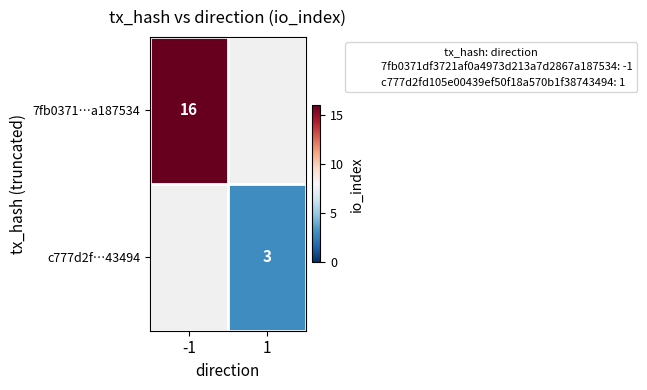

Where is 7fb0371…a187534 nearest to the value 16?

-1